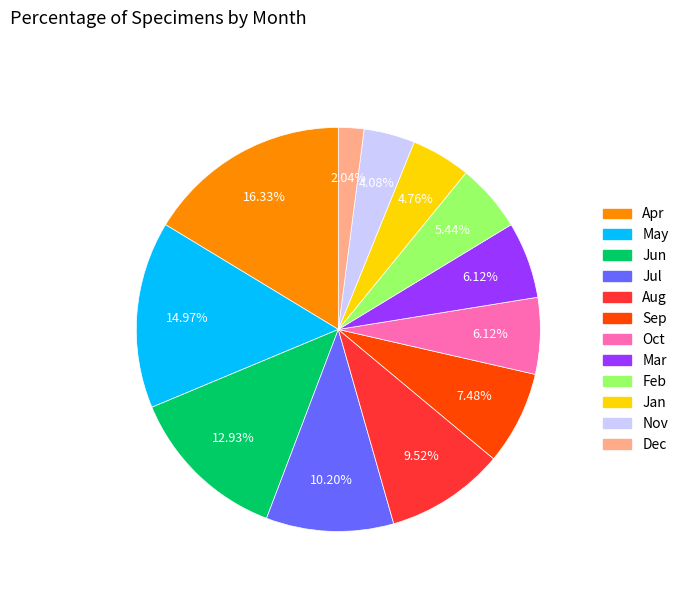

Is there any slice that represents more than half of the pie?

No